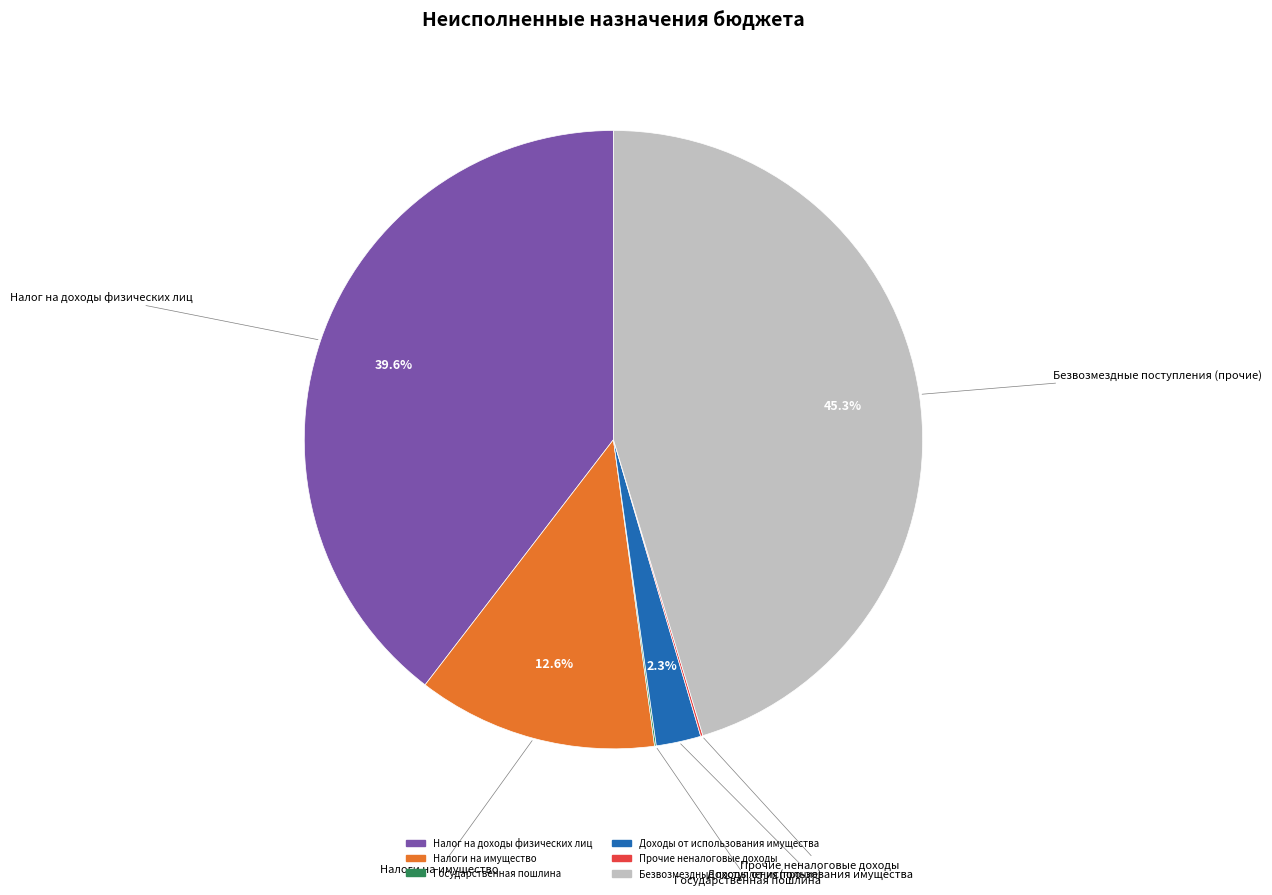

Is there a majority slice in this chart?

No